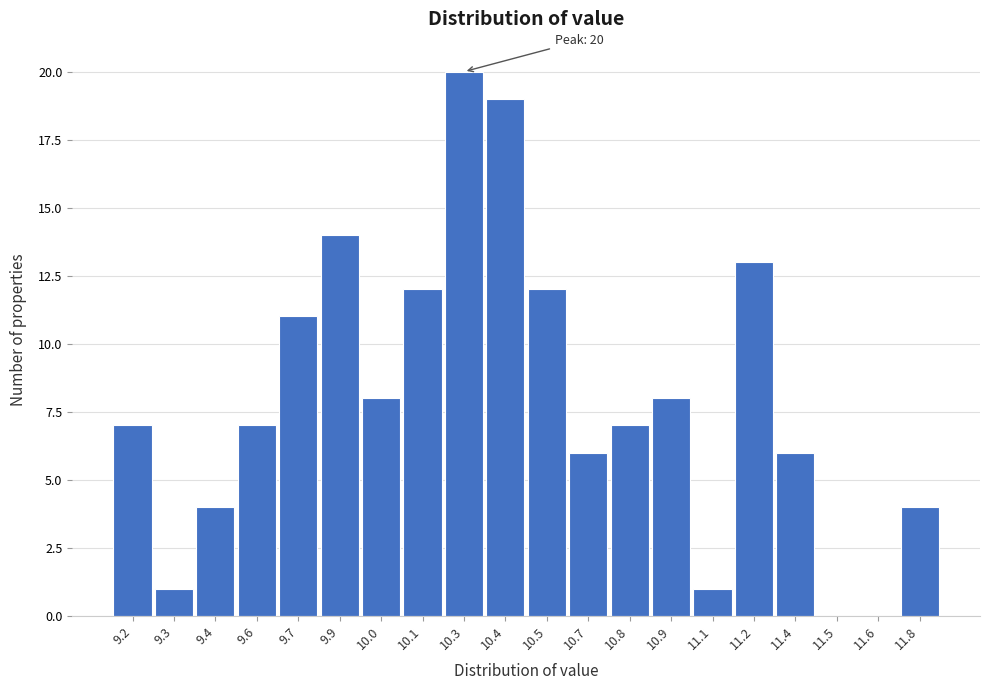

Reading left to right, transcribe all the data shown in this chart.

9.2=7	9.3=1	9.4=4	9.6=7	9.7=11	9.9=14	10.0=8	10.1=12	10.3=20	10.4=19	10.5=12	10.7=6	10.8=7	10.9=8	11.1=1	11.2=13	11.4=6	11.5=0	11.6=0	11.8=4